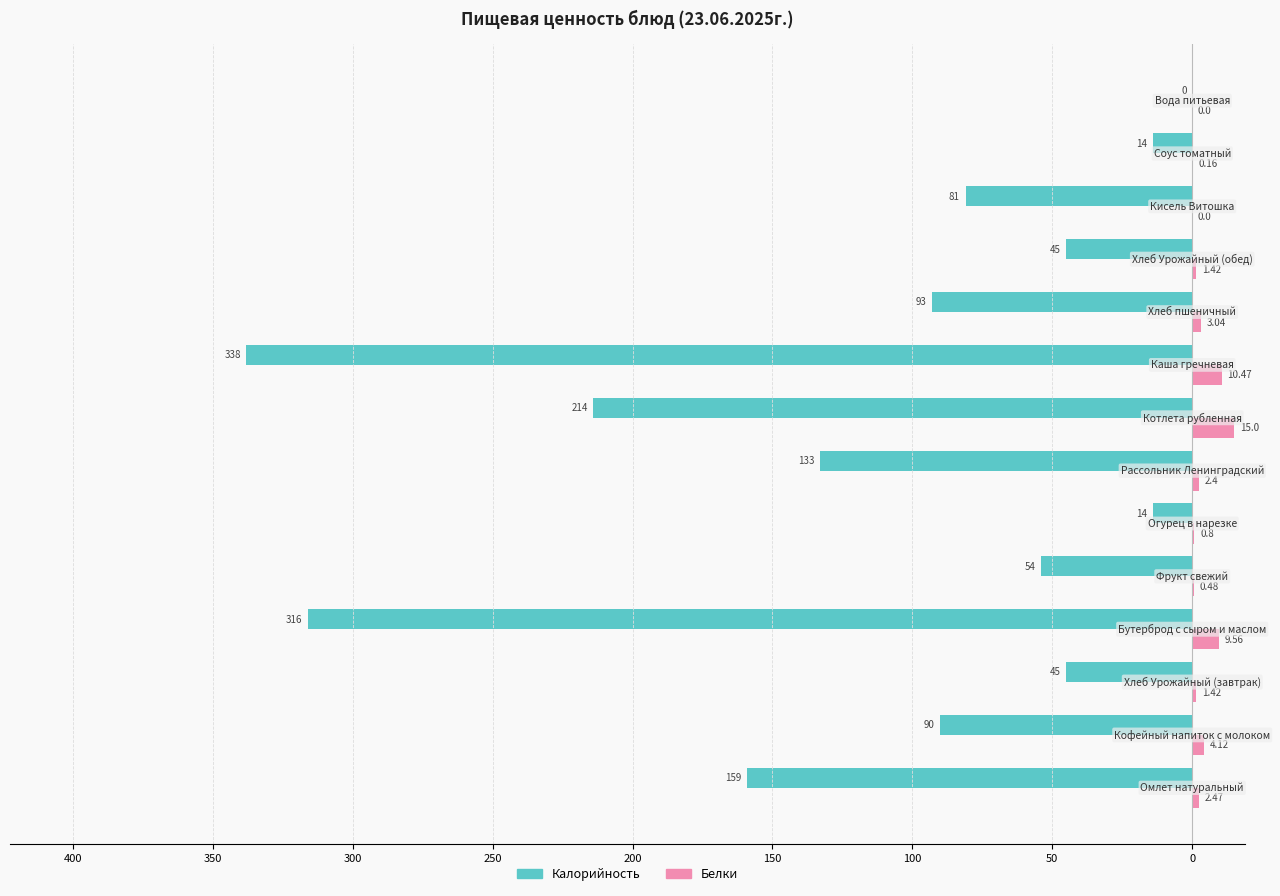

What are all the series names shown in the legend?

Калорийность, Белки